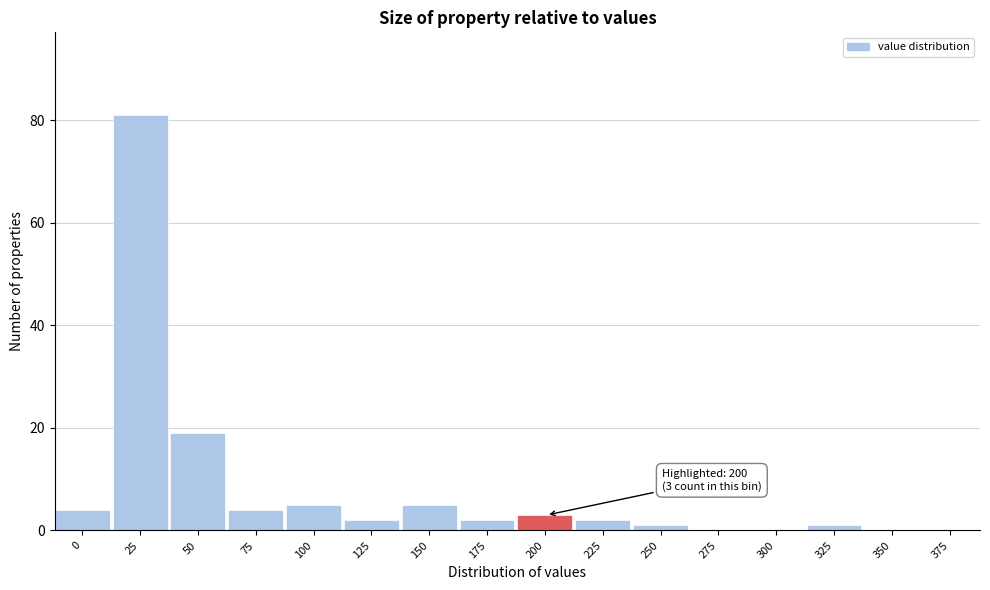

Reading left to right, list all the values displayed in this chart.

0=4	25=81	50=19	75=4	100=5	125=2	150=5	175=2	200=3	225=2	250=1	275=0	300=0	325=1	350=0	375=0